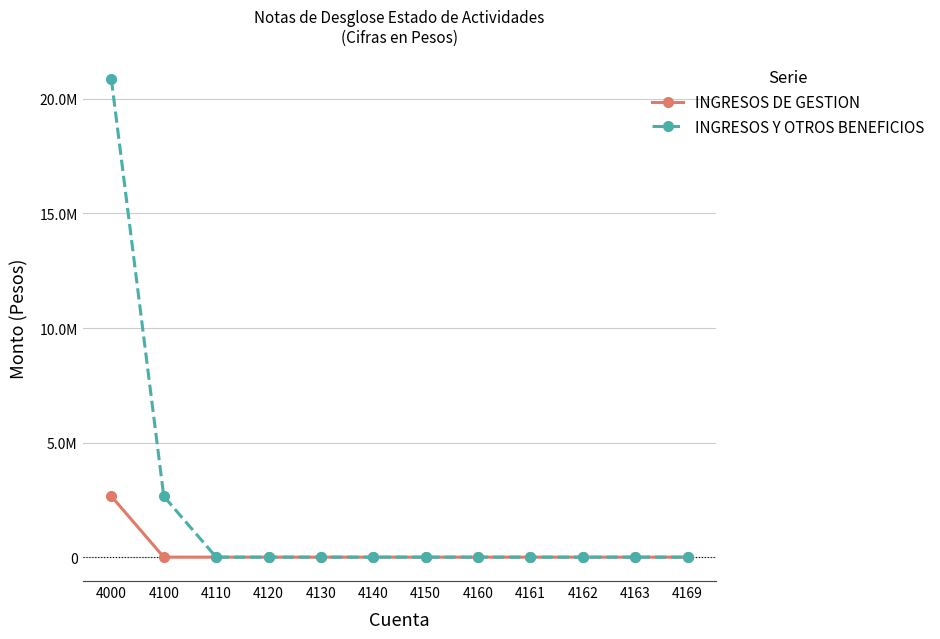

At which category is the sum across all series the highest?

4000